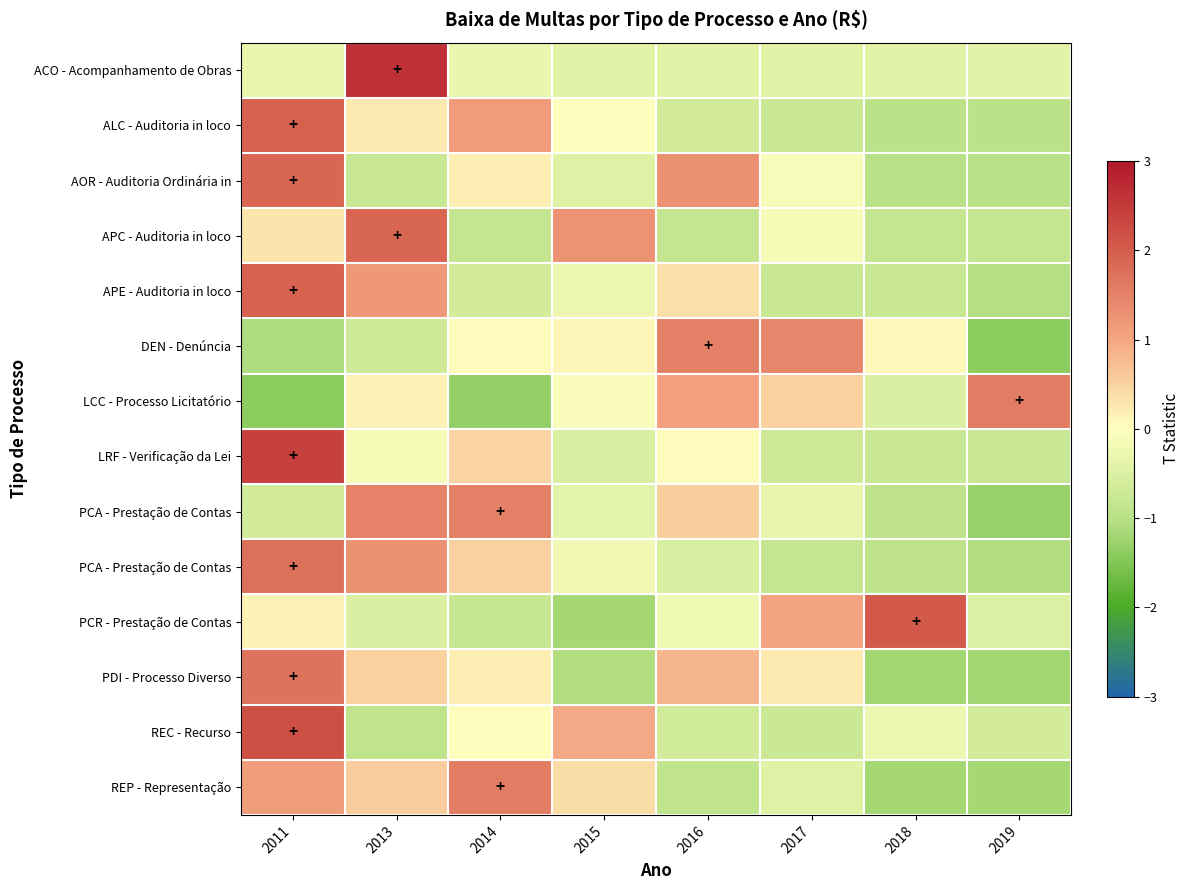

Which category has the highest value across all series?

2013